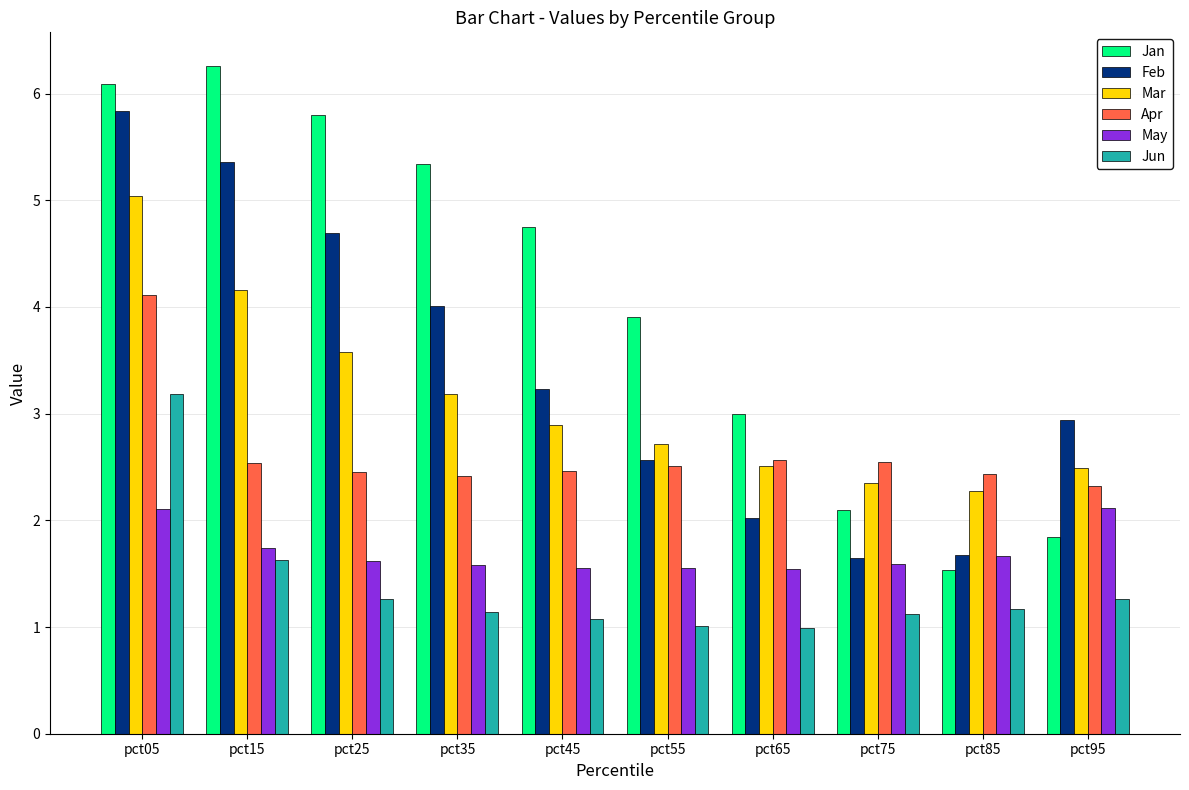

Does the chart contain any negative values?

No